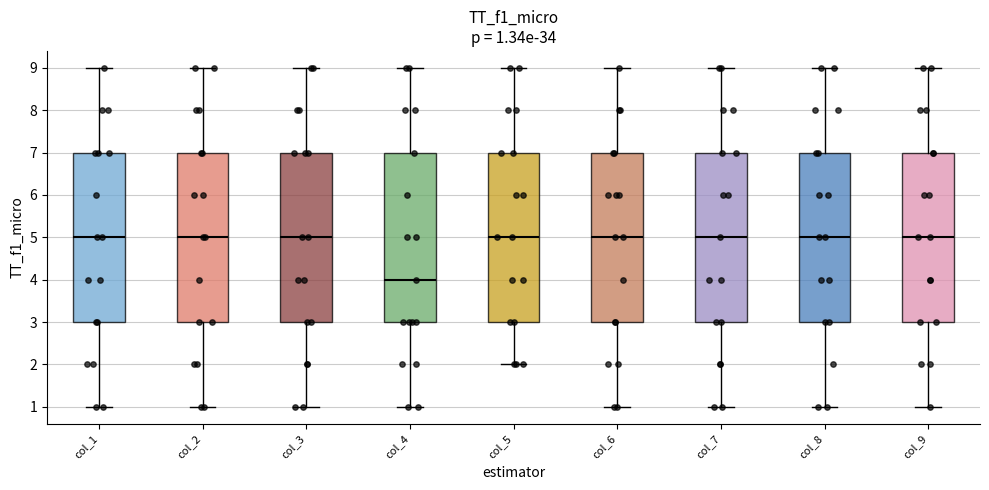

Which box's median line is the lowest?

col_4